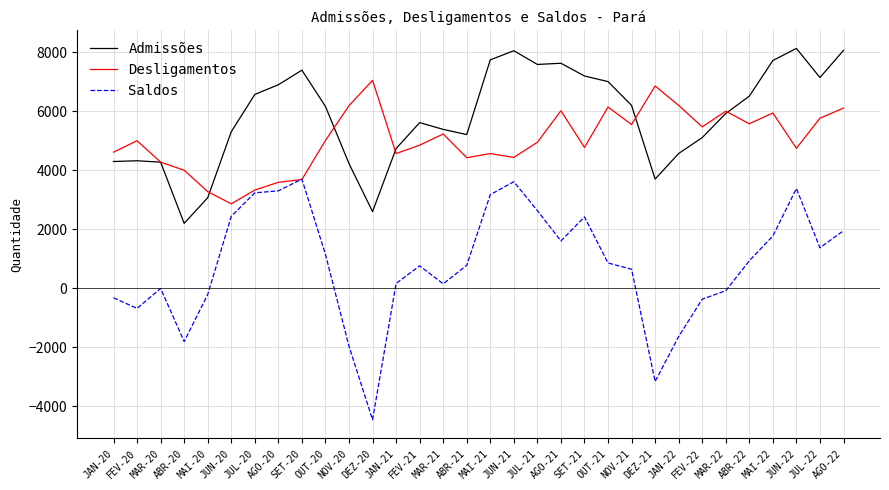

Rank the series by their average value, from highest to lowest.

Admissões, Desligamentos, Saldos